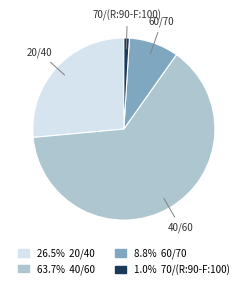

How many segments does this pie chart have?

4